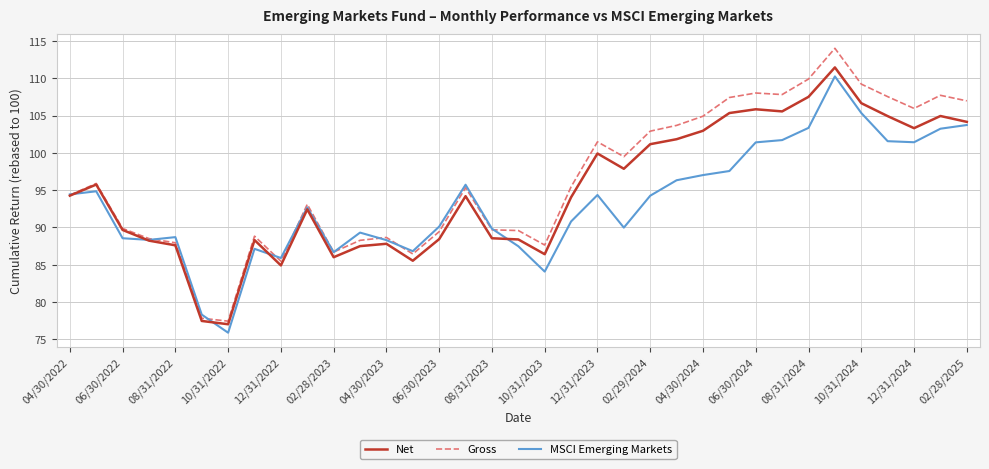

Which series has the largest total across all categories?

Gross